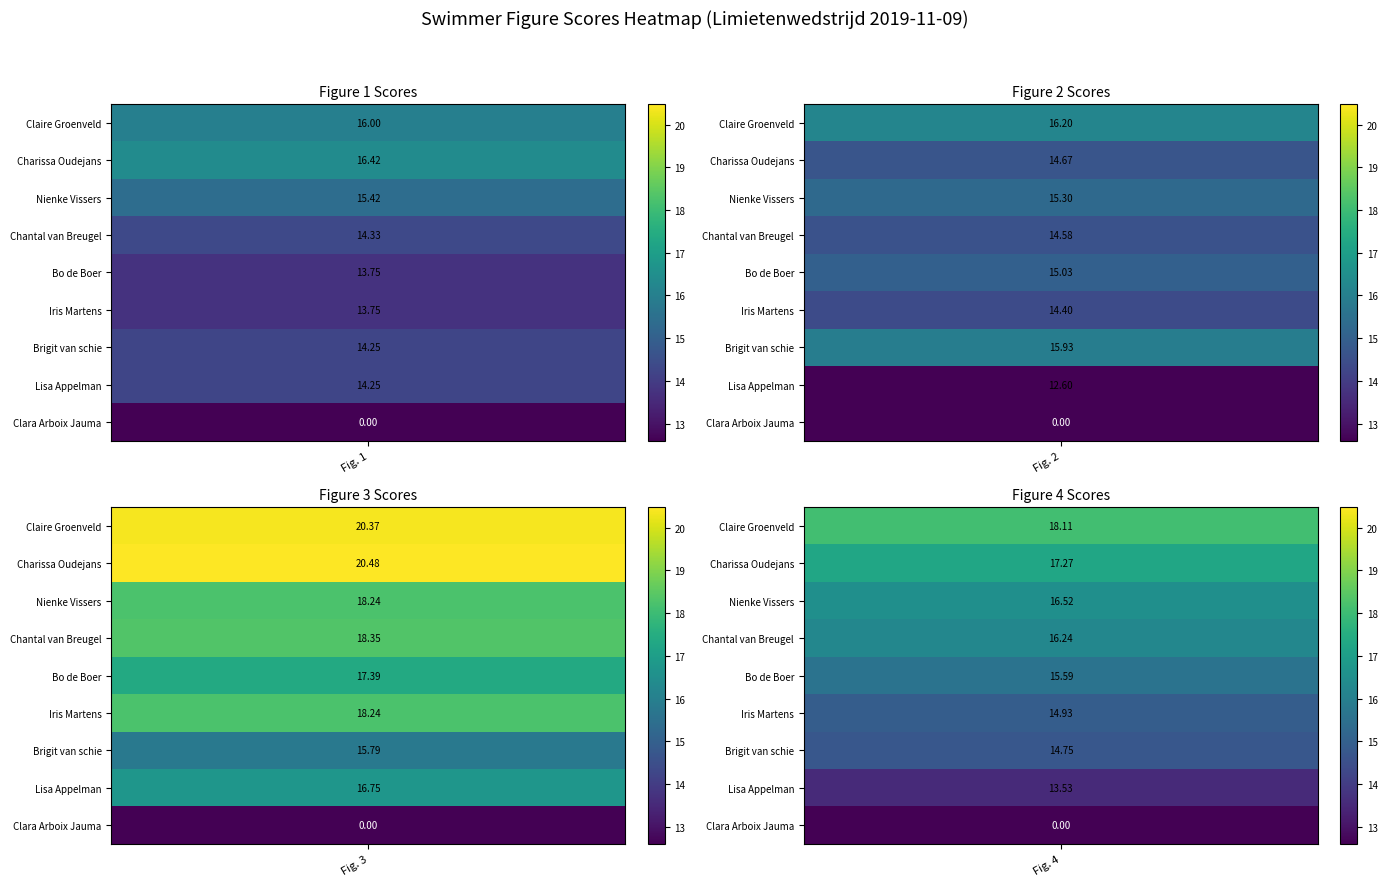

The value of Claire Groenveld at 3 is 18.1. True or false?

True